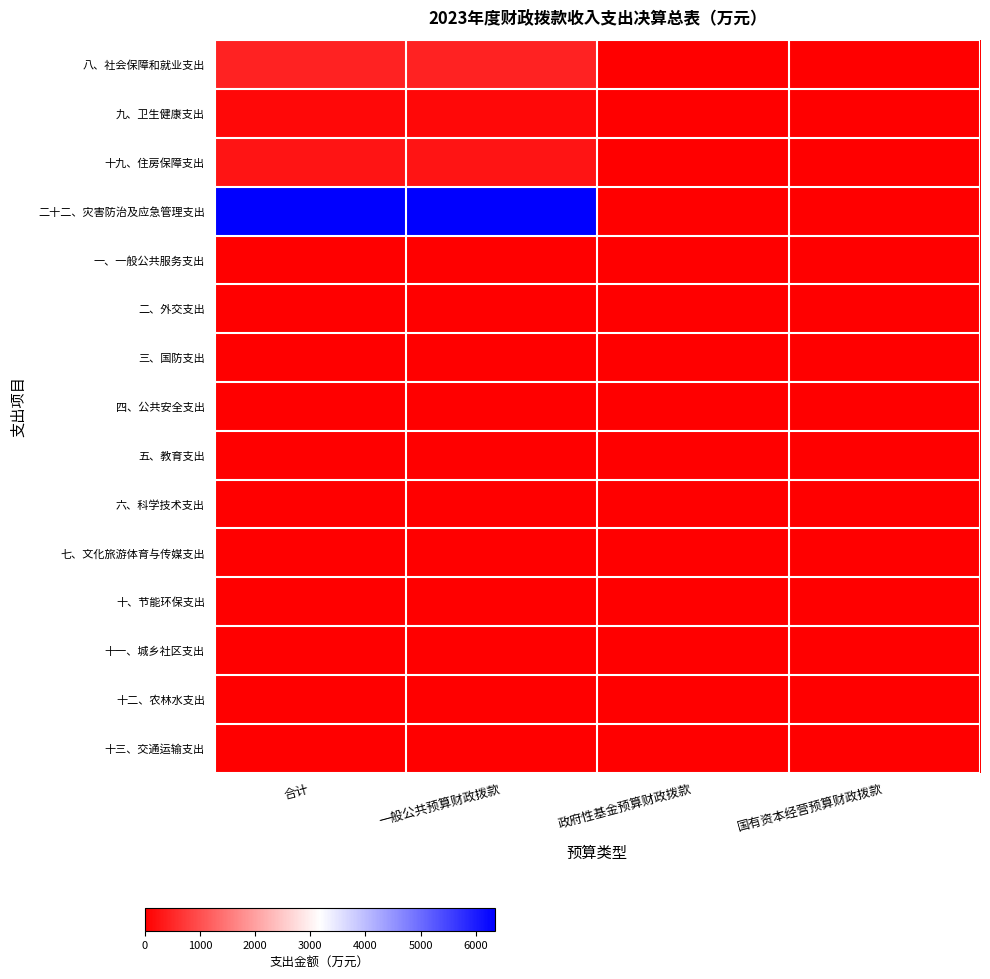

Reading left to right, list all the values displayed in this chart.

八、社会保障和就业支出: 合计=432.0	一般公共预算财政拨款=432.0	政府性基金预算财政拨款=0.0	国有资本经营预算财政拨款=0.0
九、卫生健康支出: 合计=123.8	一般公共预算财政拨款=123.8	政府性基金预算财政拨款=0.0	国有资本经营预算财政拨款=0.0
十九、住房保障支出: 合计=248.2	一般公共预算财政拨款=248.2	政府性基金预算财政拨款=0.0	国有资本经营预算财政拨款=0.0
二十二、灾害防治及应急管理支出: 合计=6350.3	一般公共预算财政拨款=6350.3	政府性基金预算财政拨款=0.0	国有资本经营预算财政拨款=0.0
一、一般公共服务支出: 合计=0.0	一般公共预算财政拨款=0.0	政府性基金预算财政拨款=0.0	国有资本经营预算财政拨款=0.0
二、外交支出: 合计=0.0	一般公共预算财政拨款=0.0	政府性基金预算财政拨款=0.0	国有资本经营预算财政拨款=0.0
三、国防支出: 合计=0.0	一般公共预算财政拨款=0.0	政府性基金预算财政拨款=0.0	国有资本经营预算财政拨款=0.0
四、公共安全支出: 合计=0.0	一般公共预算财政拨款=0.0	政府性基金预算财政拨款=0.0	国有资本经营预算财政拨款=0.0
五、教育支出: 合计=0.0	一般公共预算财政拨款=0.0	政府性基金预算财政拨款=0.0	国有资本经营预算财政拨款=0.0
六、科学技术支出: 合计=0.0	一般公共预算财政拨款=0.0	政府性基金预算财政拨款=0.0	国有资本经营预算财政拨款=0.0
七、文化旅游体育与传媒支出: 合计=0.0	一般公共预算财政拨款=0.0	政府性基金预算财政拨款=0.0	国有资本经营预算财政拨款=0.0
十、节能环保支出: 合计=0.0	一般公共预算财政拨款=0.0	政府性基金预算财政拨款=0.0	国有资本经营预算财政拨款=0.0
十一、城乡社区支出: 合计=0.0	一般公共预算财政拨款=0.0	政府性基金预算财政拨款=0.0	国有资本经营预算财政拨款=0.0
十二、农林水支出: 合计=0.0	一般公共预算财政拨款=0.0	政府性基金预算财政拨款=0.0	国有资本经营预算财政拨款=0.0
十三、交通运输支出: 合计=0.0	一般公共预算财政拨款=0.0	政府性基金预算财政拨款=0.0	国有资本经营预算财政拨款=0.0